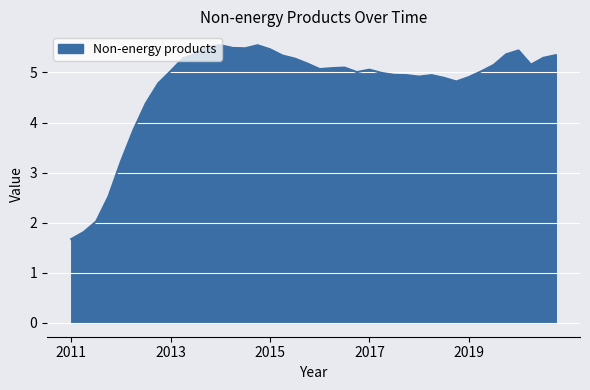

What is the difference between the maximum and minimum values?

3.9